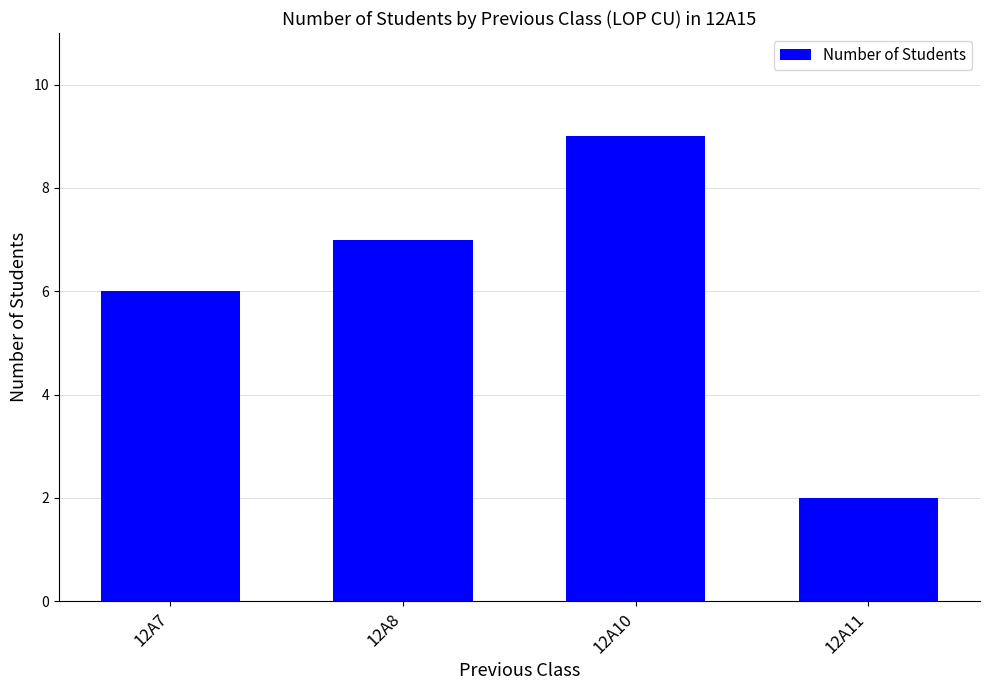

Does the chart contain any negative values?

No